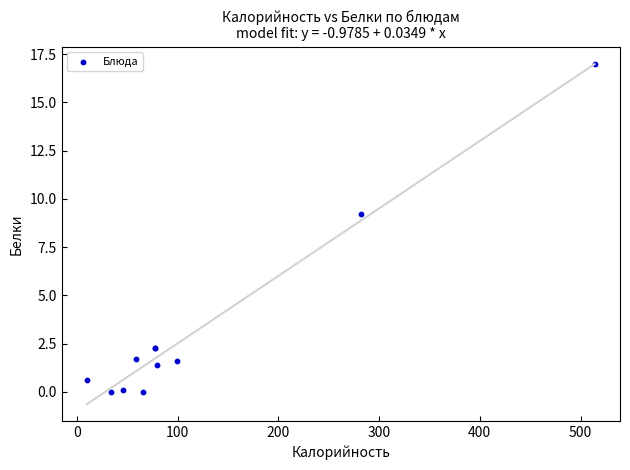

What Y value in the scatter plot is closest to 8?

9.2